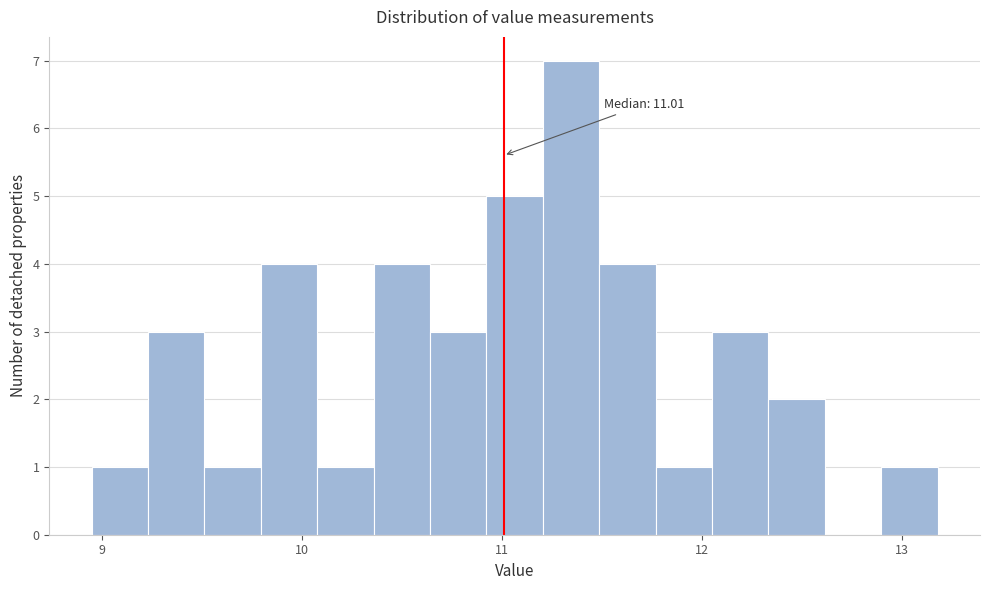

Read against the x-axis, roughly where is the centre of the tallest bar?

11.3